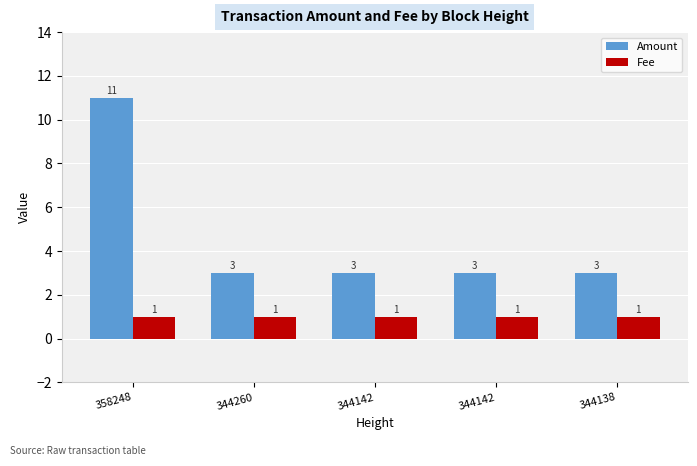

What is the sum of all Amount values?

23